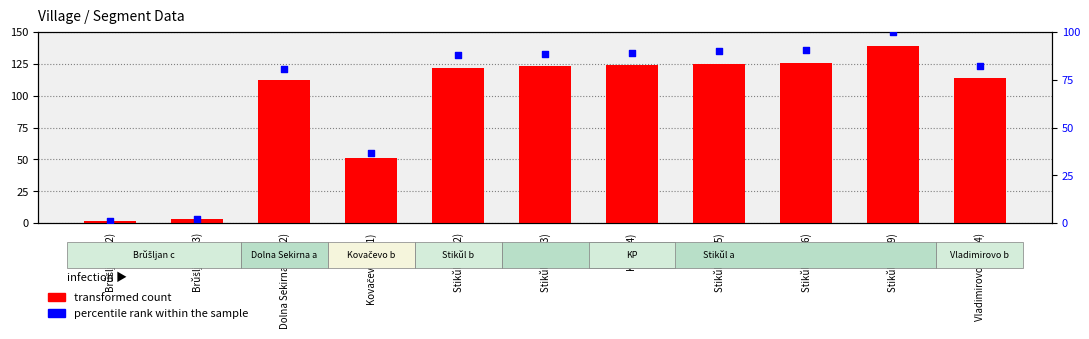

What are all the series names shown in the legend?

transformed count, percentile rank within the sample